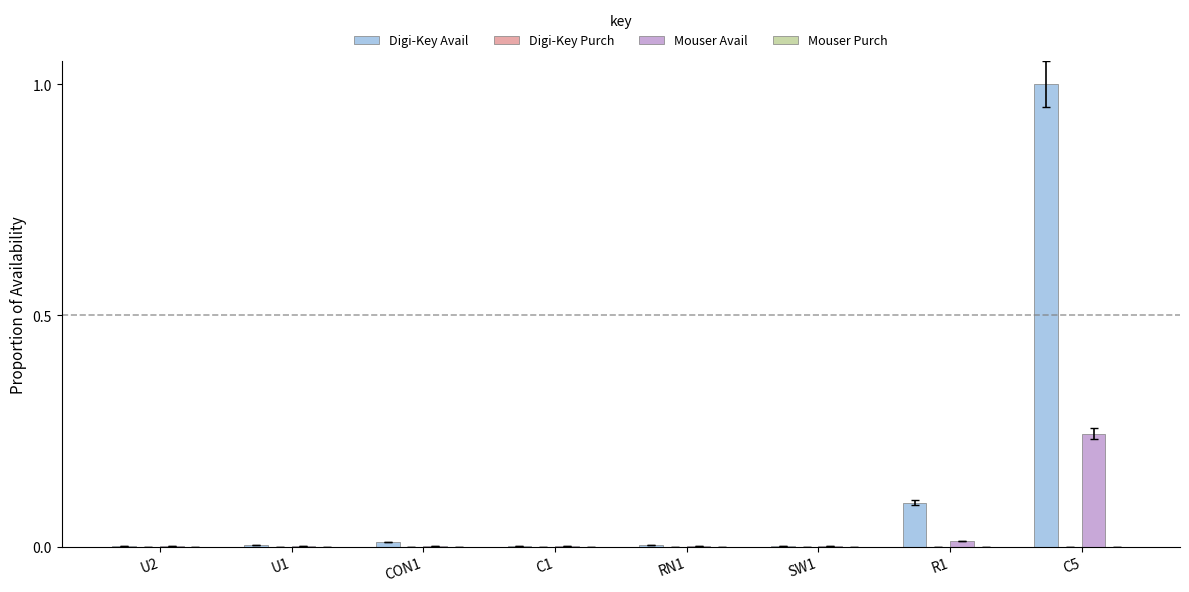

Are the bars horizontal?

No